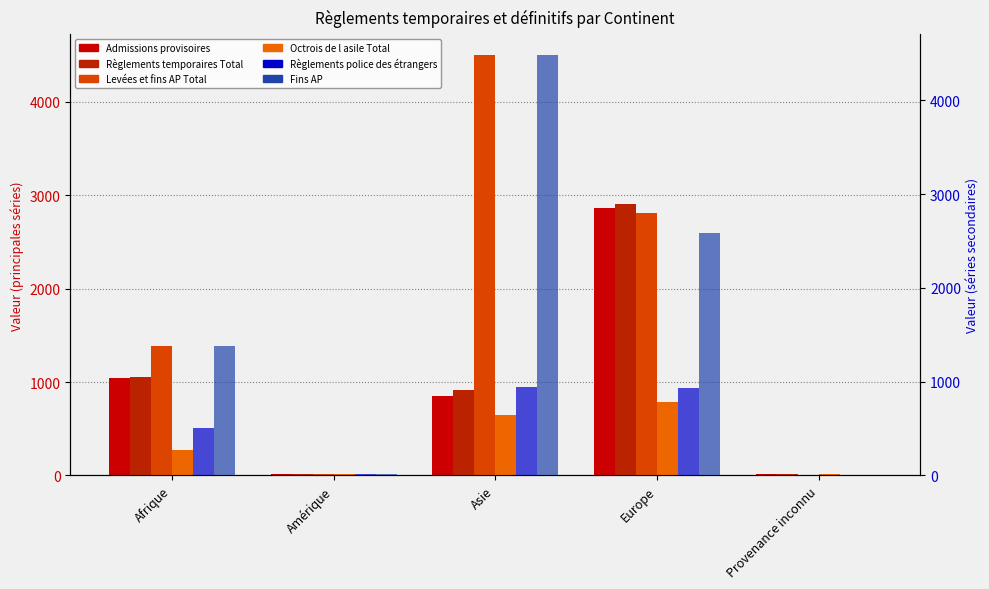

At Asie, list the series in order from largest to smallest.

Levées et fins AP Total, Fins AP, Règlements police des étrangers, Règlements temporaires Total, Admissions provisoires, Octrois de l asile Total